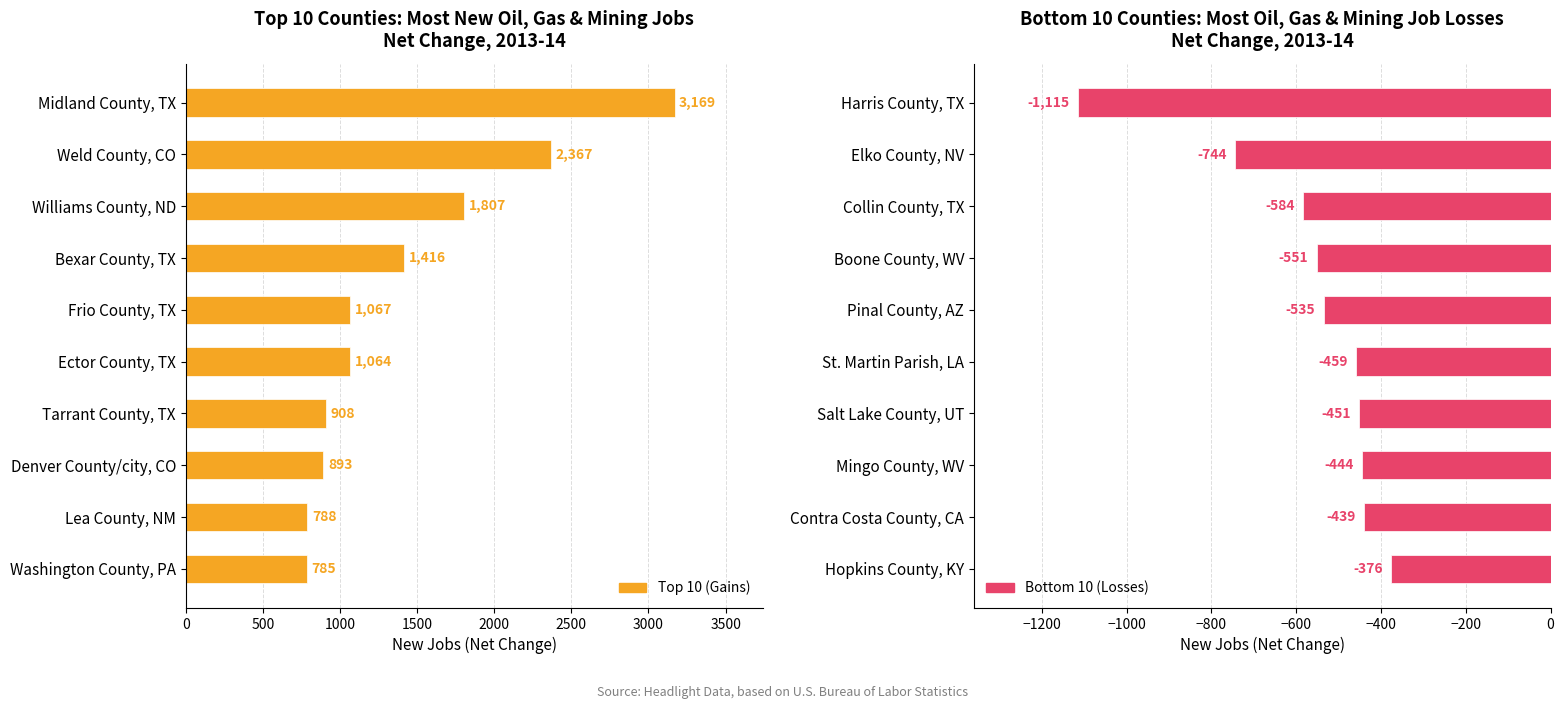

Reading right to left, list all the values displayed in this chart.

Top 10 (Gains): 785	788	893	908	1064	1067	1416	1807	2367	3169
Bottom 10 (Losses): -376	-439	-444	-451	-459	-535	-551	-584	-744	-1115